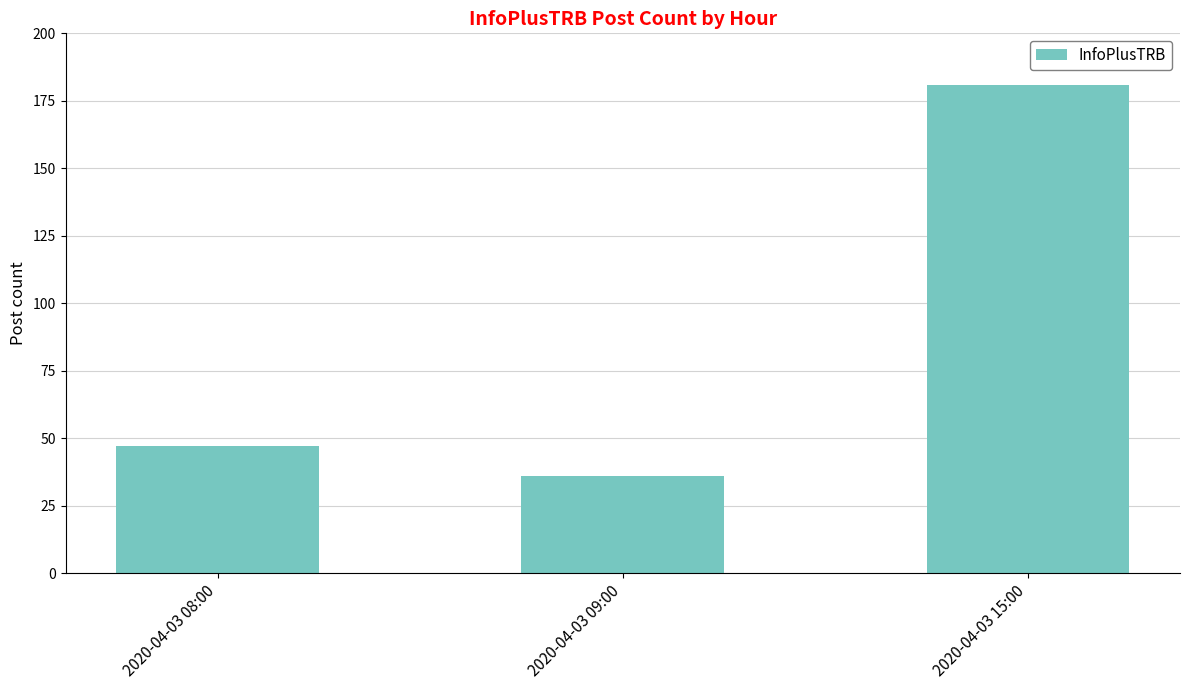

Approximately how many times larger is the value at 2020-04-03 15:00 compared to 2020-04-03 08:00?

3.9